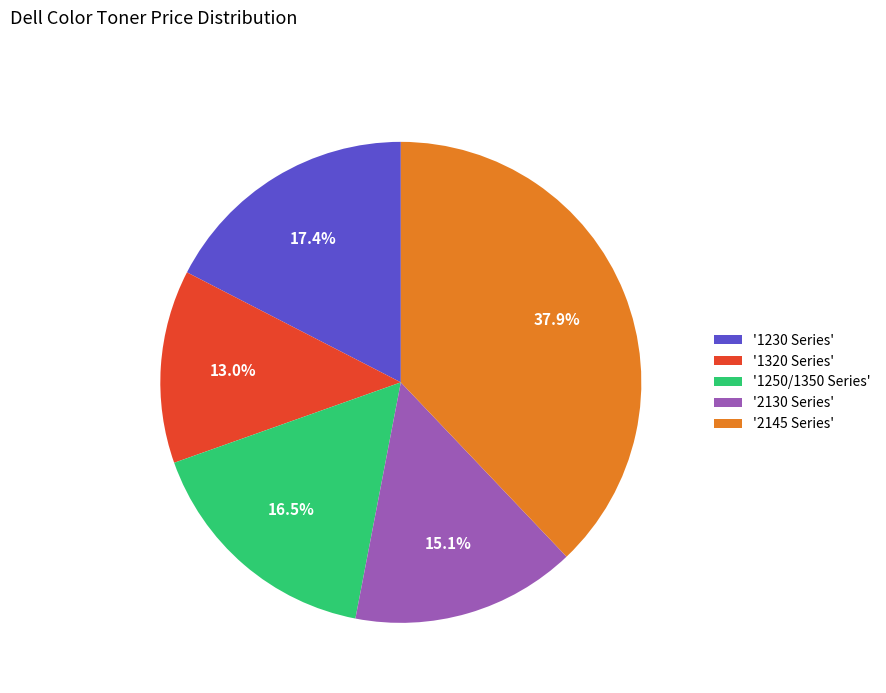

Which category has the smallest portion of the pie?

'1320 Series'